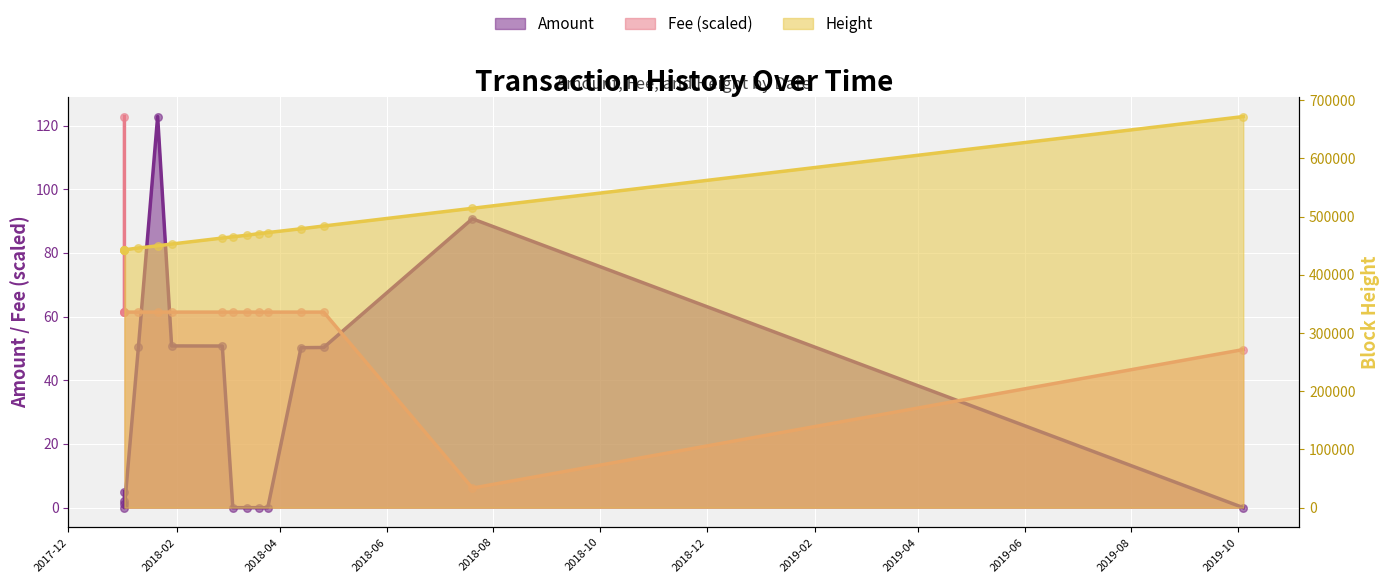

Which series reaches the minimum Y coordinate?

Amount